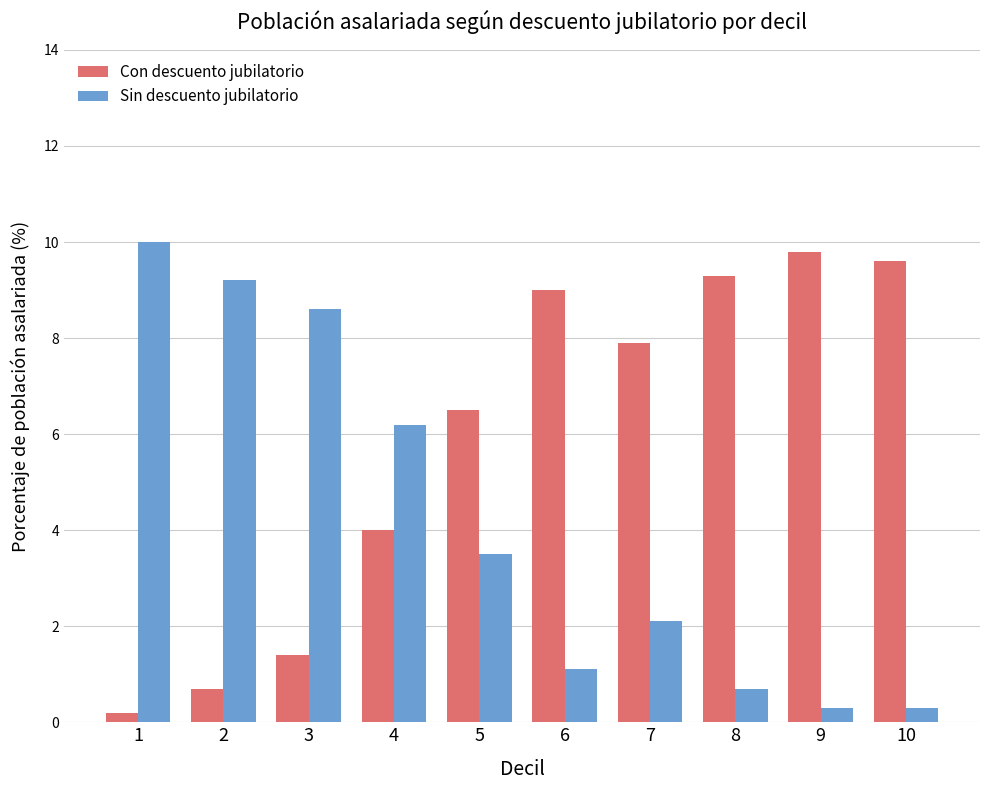

At which label is Con descuento jubilatorio closest to 5?

4